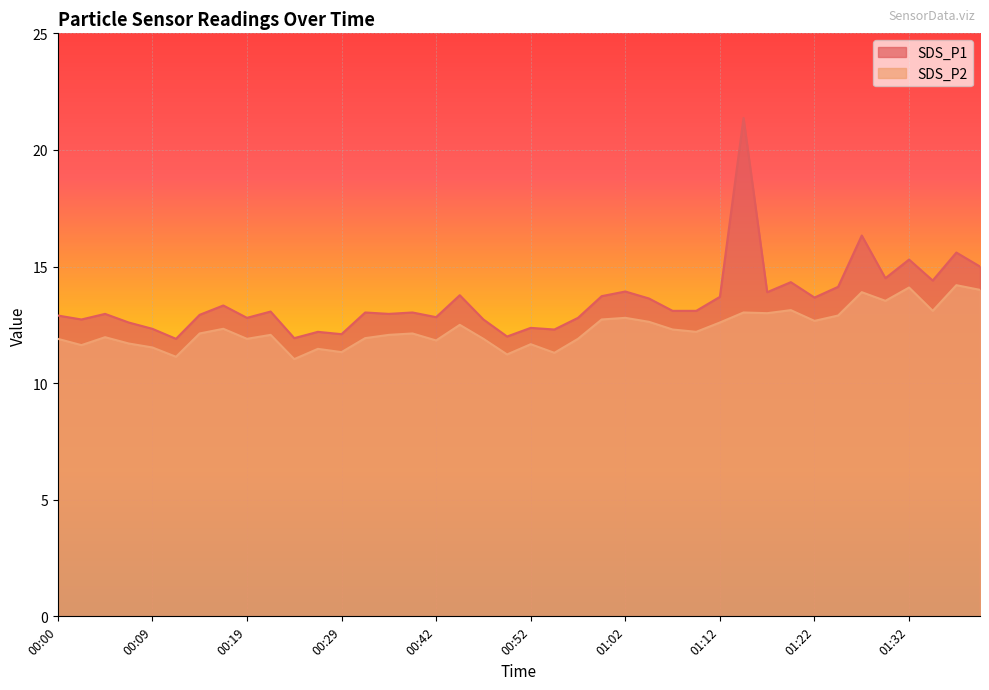

True or false: SDS_P1 and SDS_P2 intersect in this chart.

False